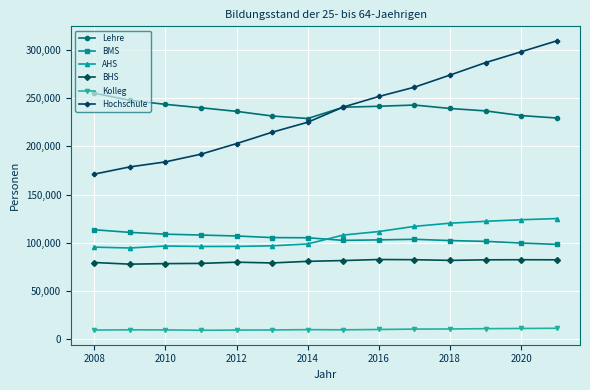

At how many categories does at least one series exceed 24614?

14